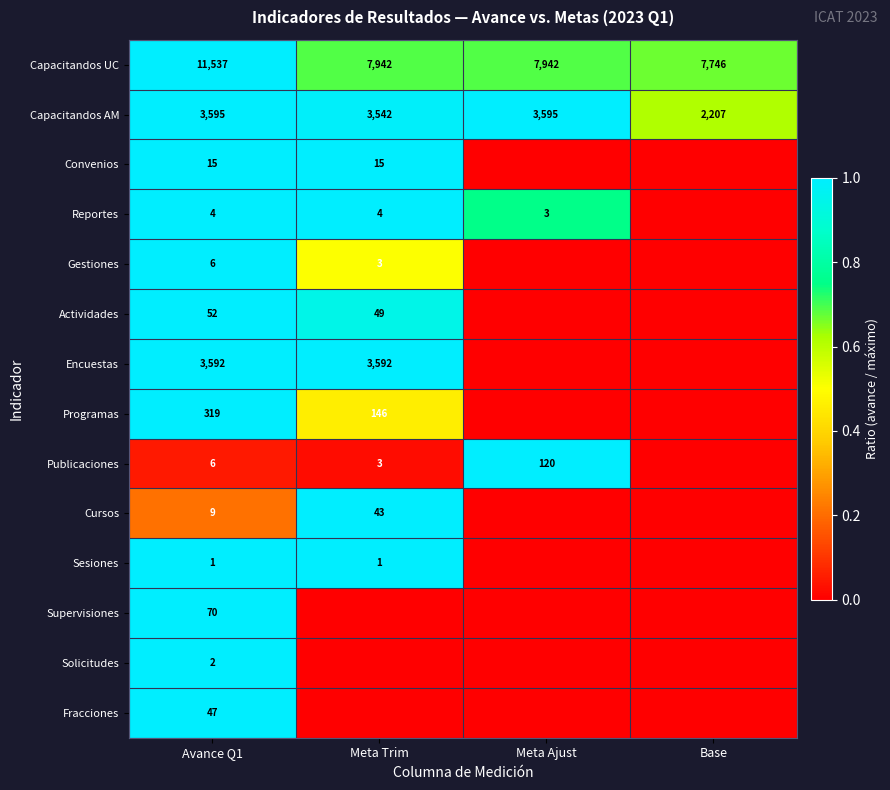

What is the average value of the Capacitandos AM series?

3235